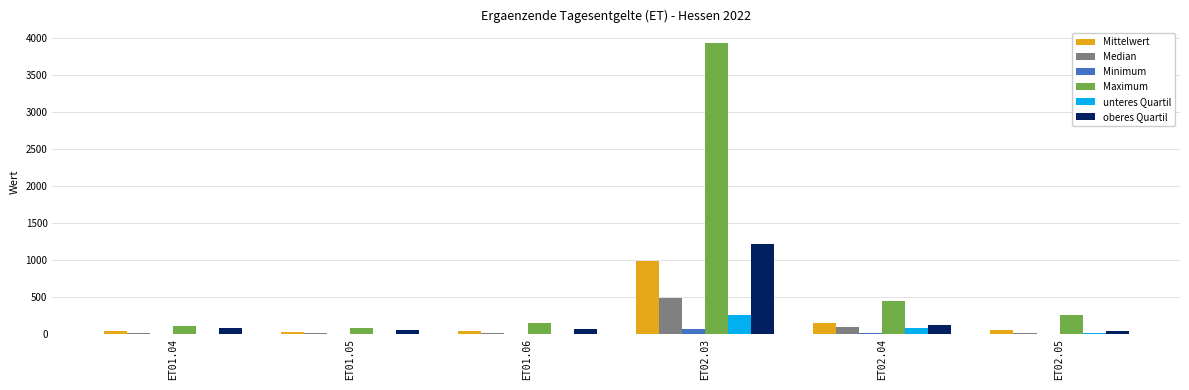

Which series has the largest range (max minus min)?

Maximum